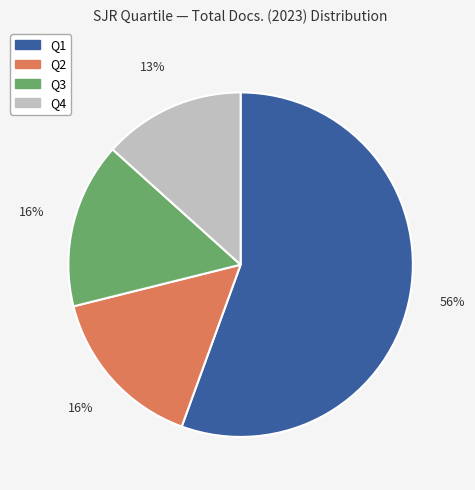

How many segments does this pie chart have?

4